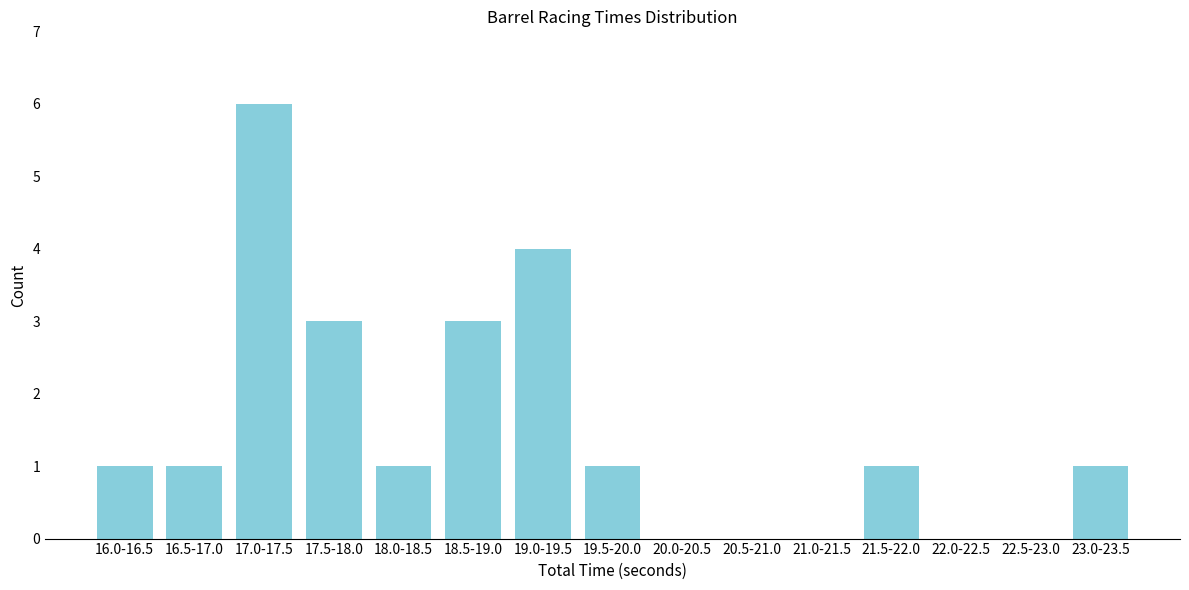

Reading left to right, transcribe all the data shown in this chart.

16.0-16.5=1	16.5-17.0=1	17.0-17.5=6	17.5-18.0=3	18.0-18.5=1	18.5-19.0=3	19.0-19.5=4	19.5-20.0=1	20.0-20.5=0	20.5-21.0=0	21.0-21.5=0	21.5-22.0=1	22.0-22.5=0	22.5-23.0=0	23.0-23.5=1